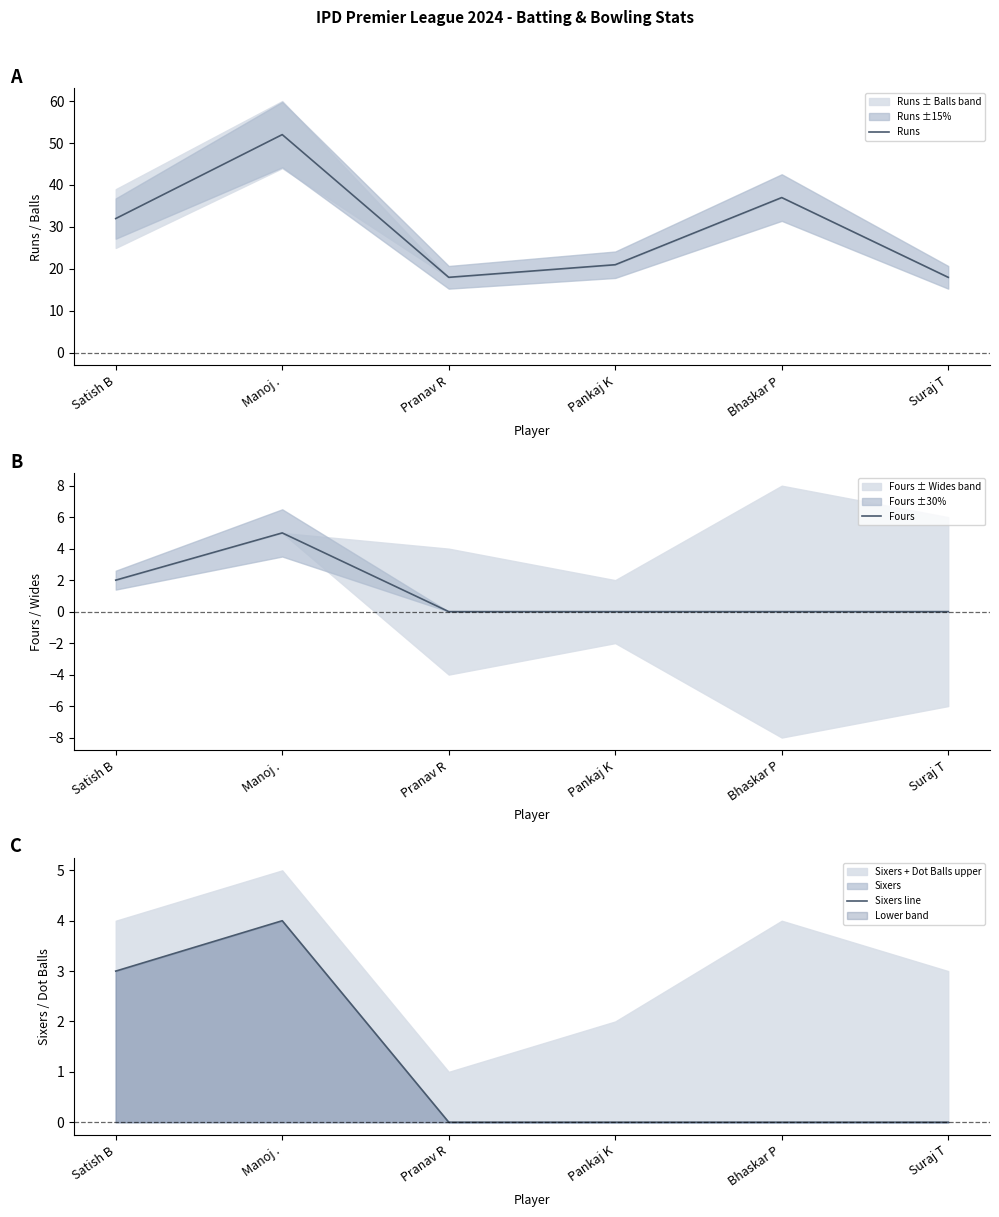

At Manoj ., list the series in order from largest to smallest.

Runs, Fours, Sixers line